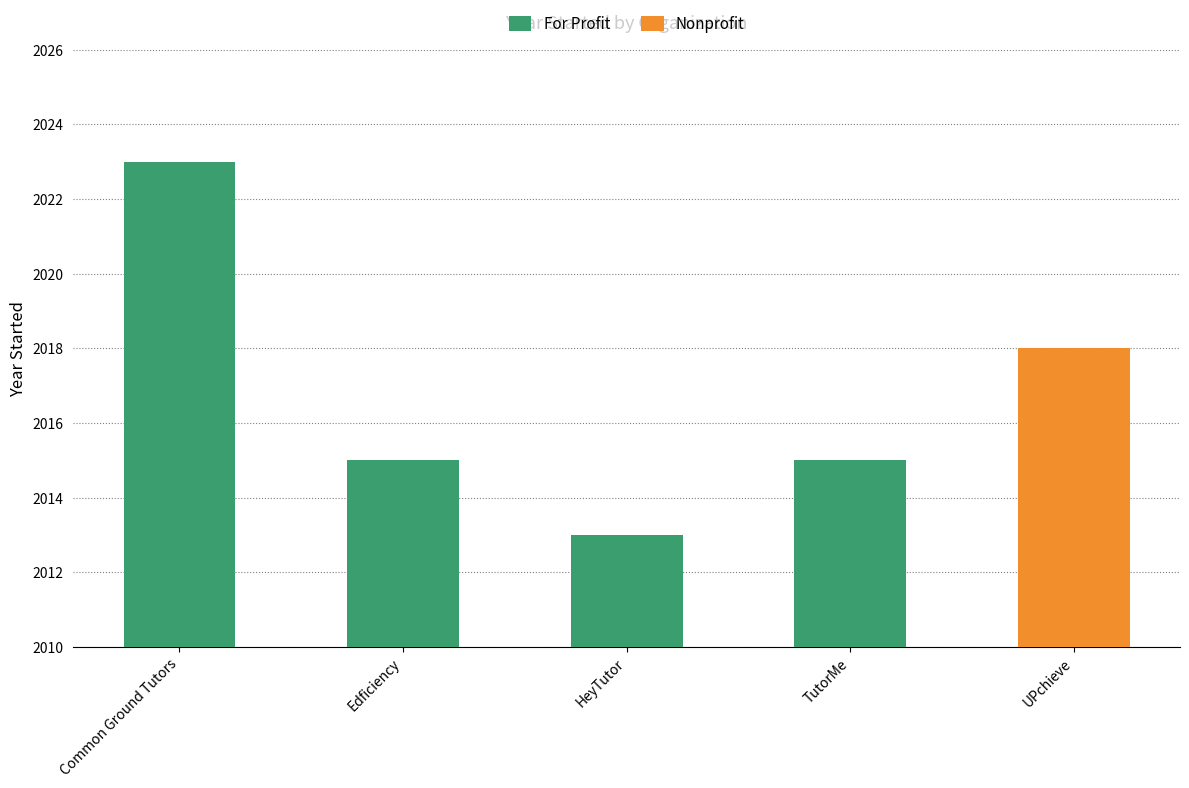

What value does the data have at Edficiency, to the nearest 10?

2020